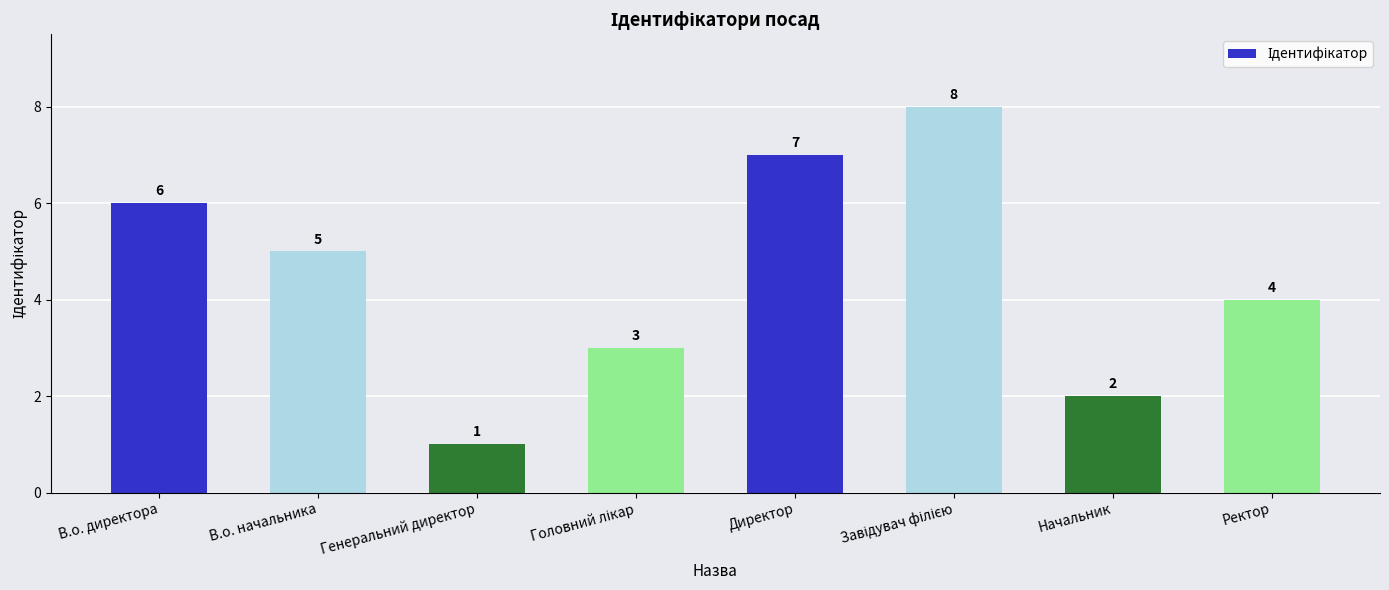

What is the maximum value shown in the chart?

8